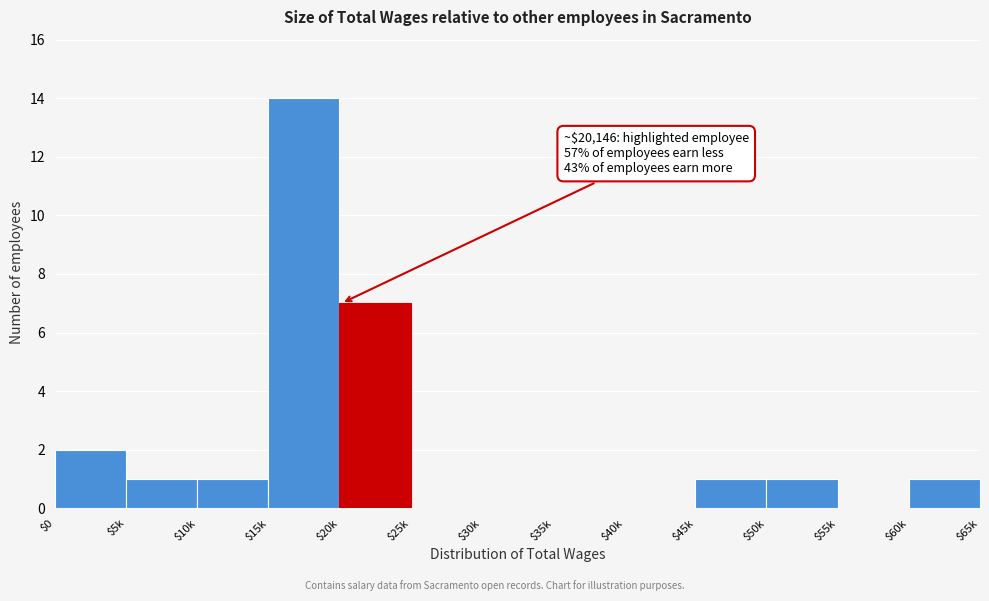

What is the maximum value shown in the chart?

14